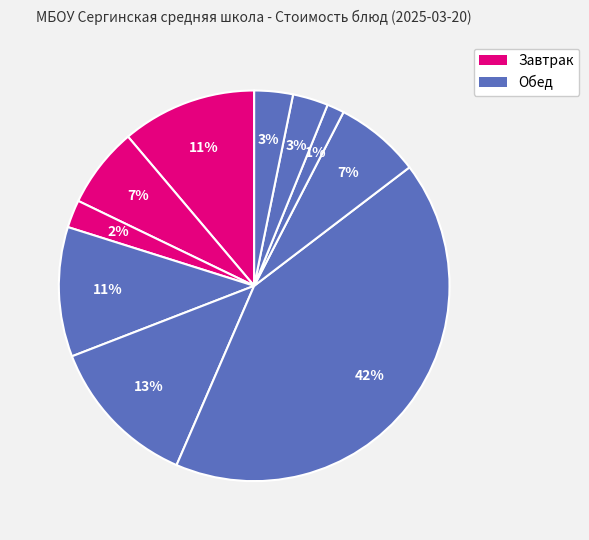

How many segments does this pie chart have?

10